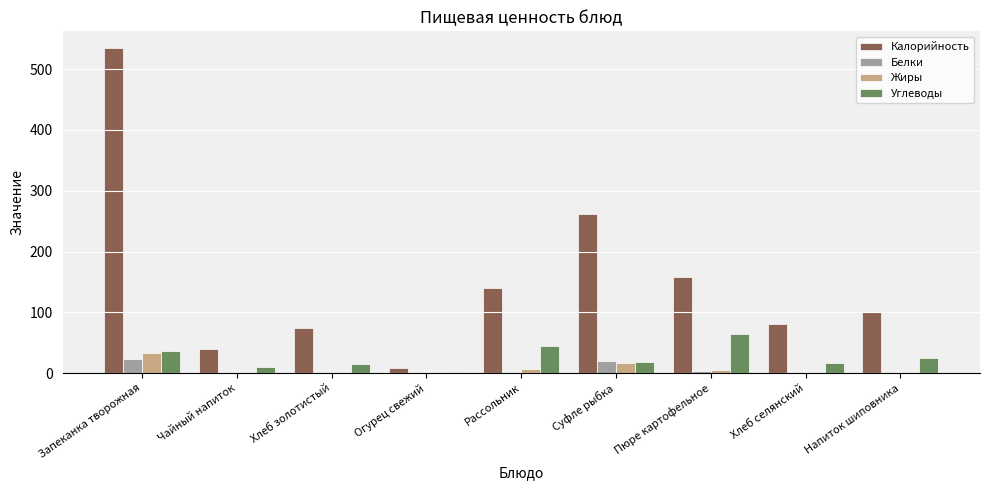

Which category has the highest value in the Углеводы series?

Пюре картофельное